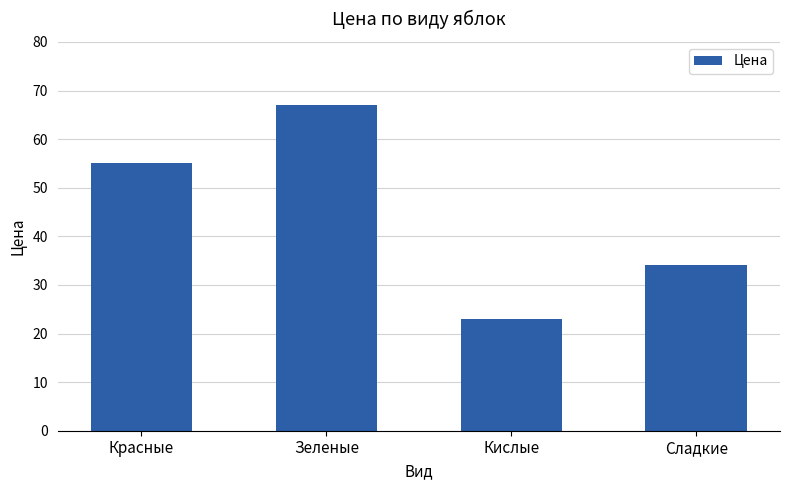

Count the number of data series in this chart.

1